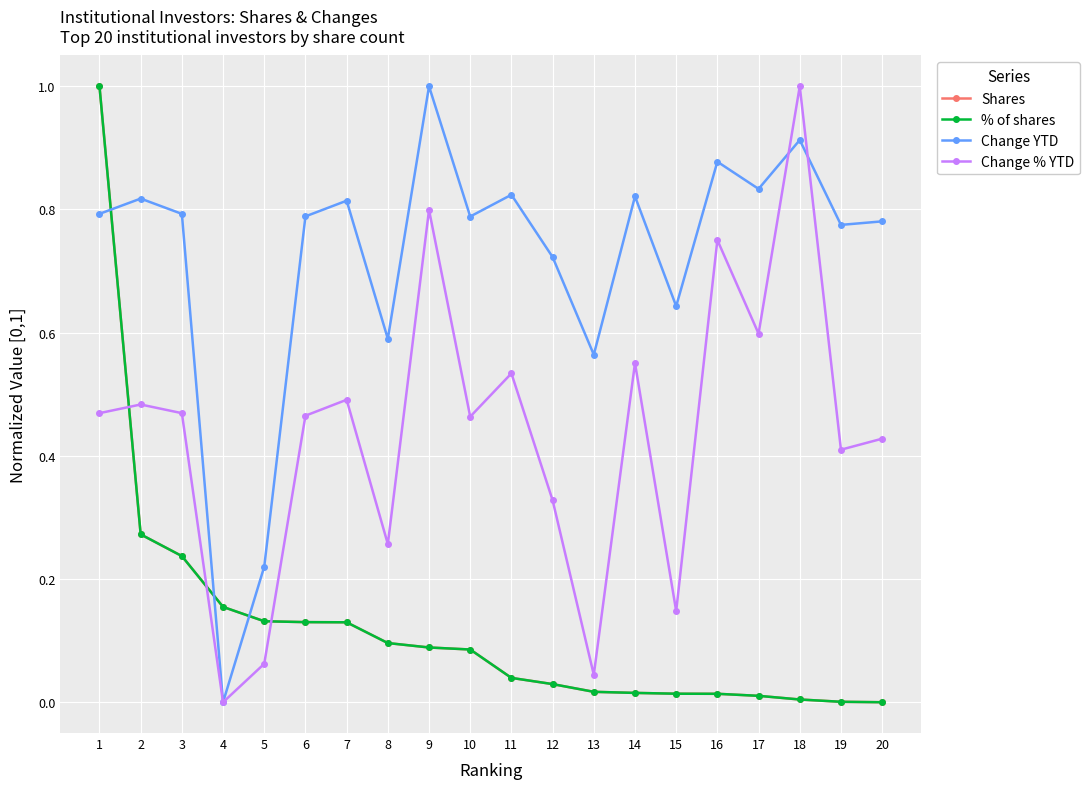

How many series are shown in this chart?

4